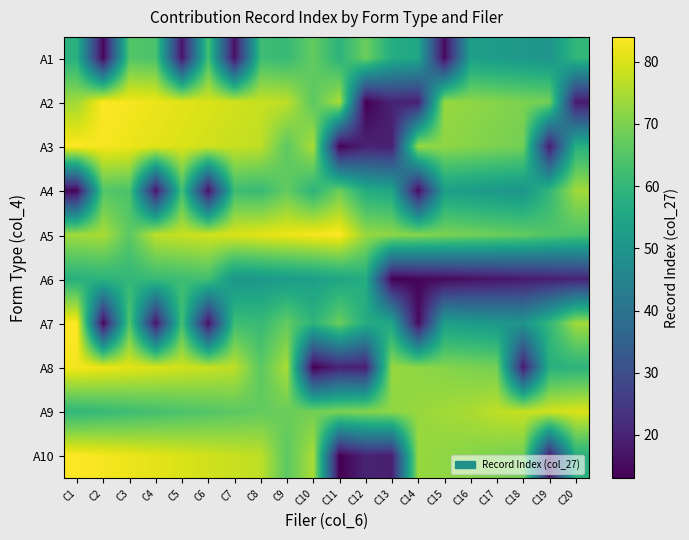

Between C14 and C4, which is larger?

C4